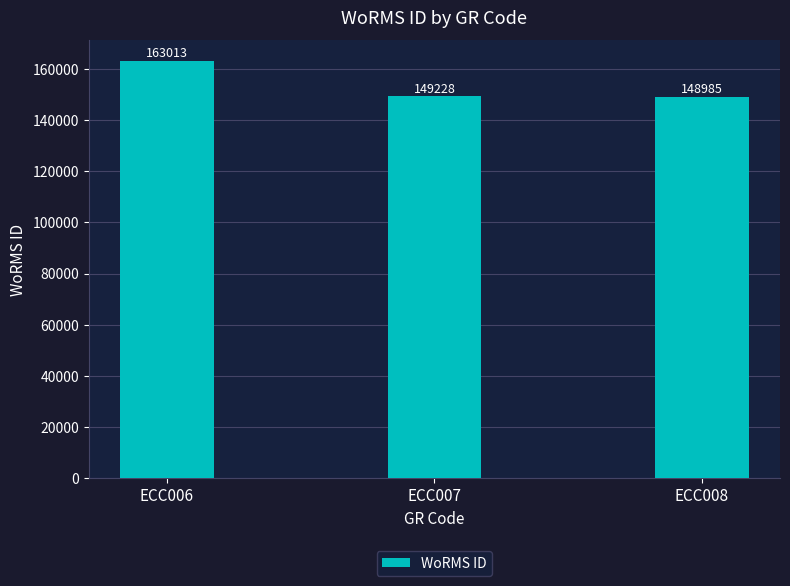

What is the minimum value shown in the chart?

148985